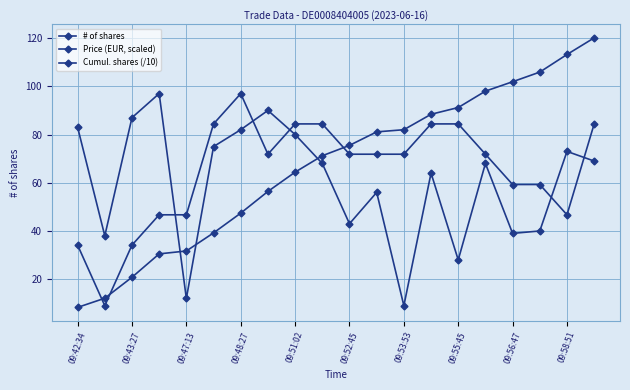

At which label does # of shares first exceed 68?

09:42:34